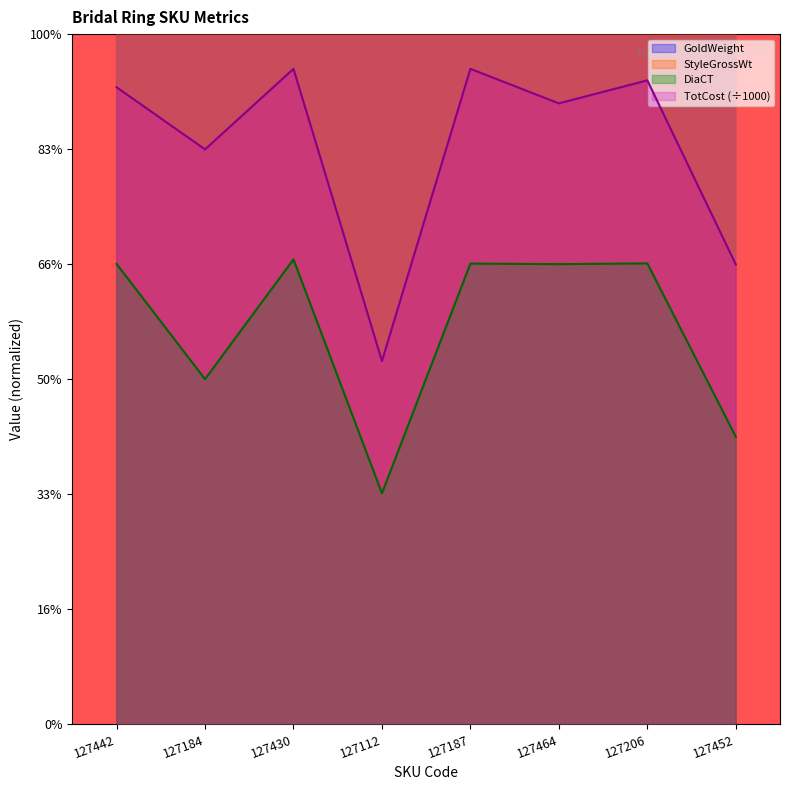

Reading right to left, what are all the values shown in this chart?

GoldWeight: 6.3	6.8	7.0	8.1	9.1	6.6	6.7	7.4
StyleGrossWt: 7.6	8.8	9.0	10.1	10.1	8.6	8.2	9.4
DiaCT: 1.2	2.0	2.0	2.0	1.0	2.0	1.5	2.0
TotCost: 2.0	2.8	2.7	2.8	1.6	2.8	2.5	2.8